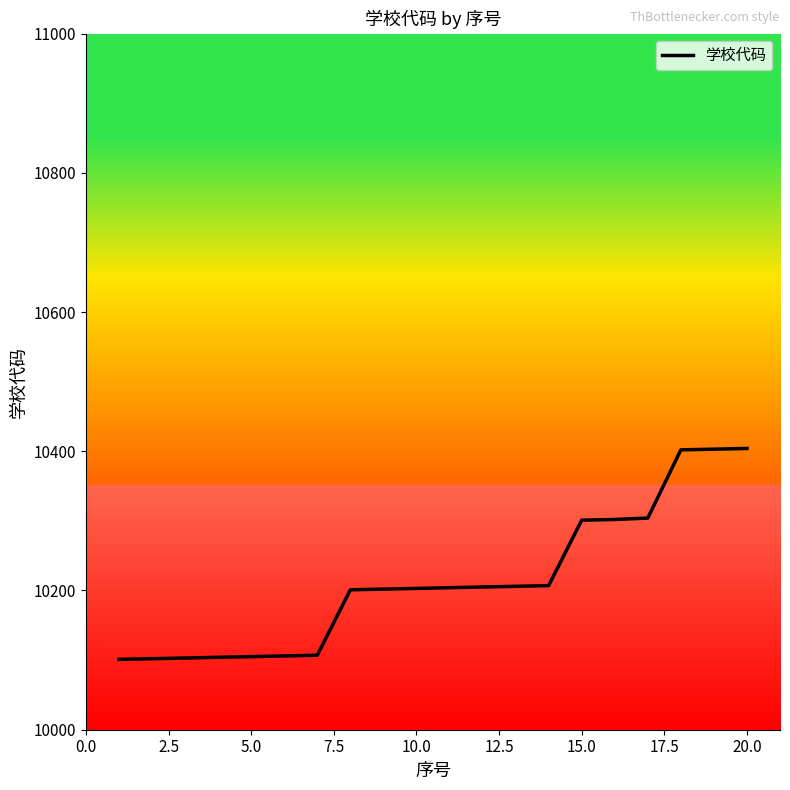

What is the difference between the maximum and minimum values?

303